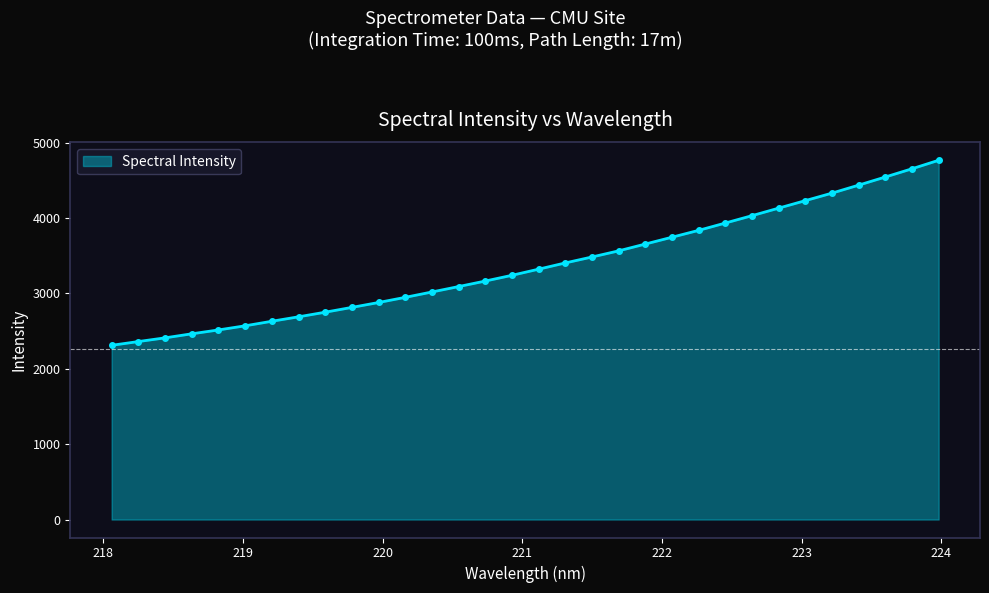

What is the smallest value displayed?

2311.0